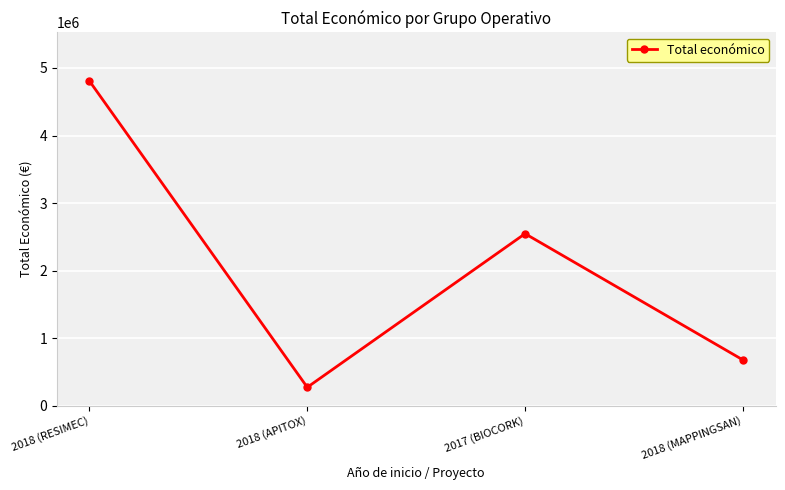

The value at 2018 (RESIMEC) is 4805923. True or false?

True